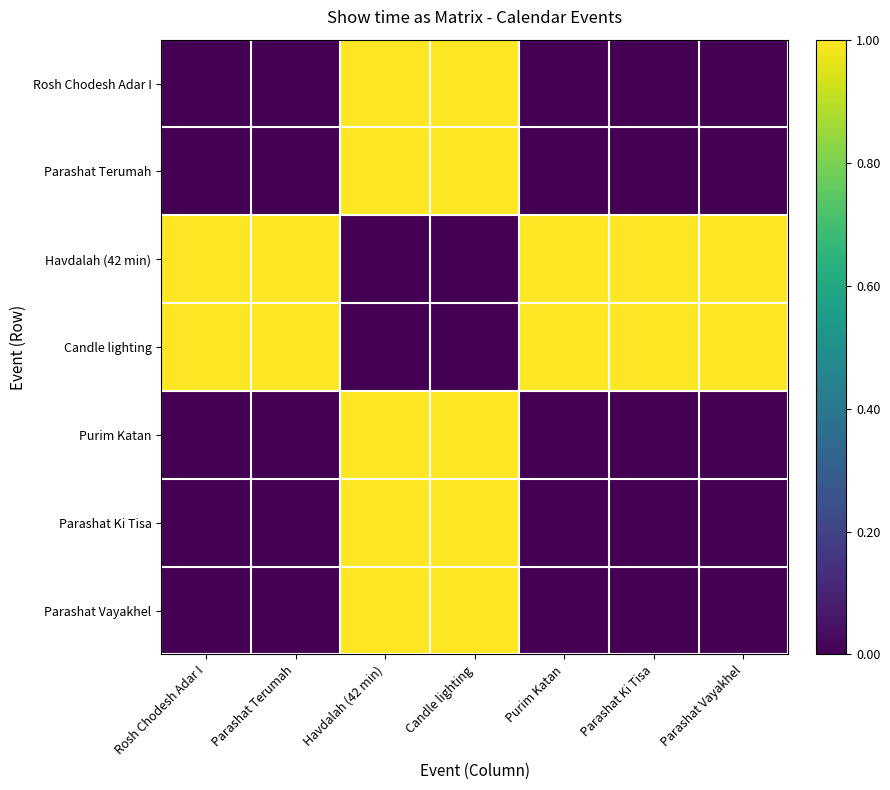

What is the difference between the highest and lowest values at Parashat Vayakhel?

1